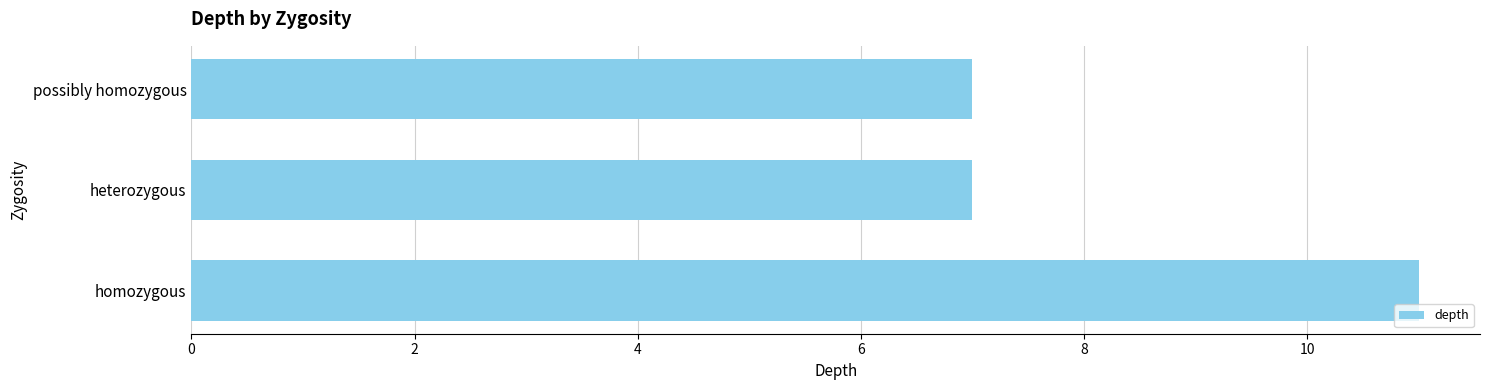

What is the difference between the maximum and second lowest values?

4